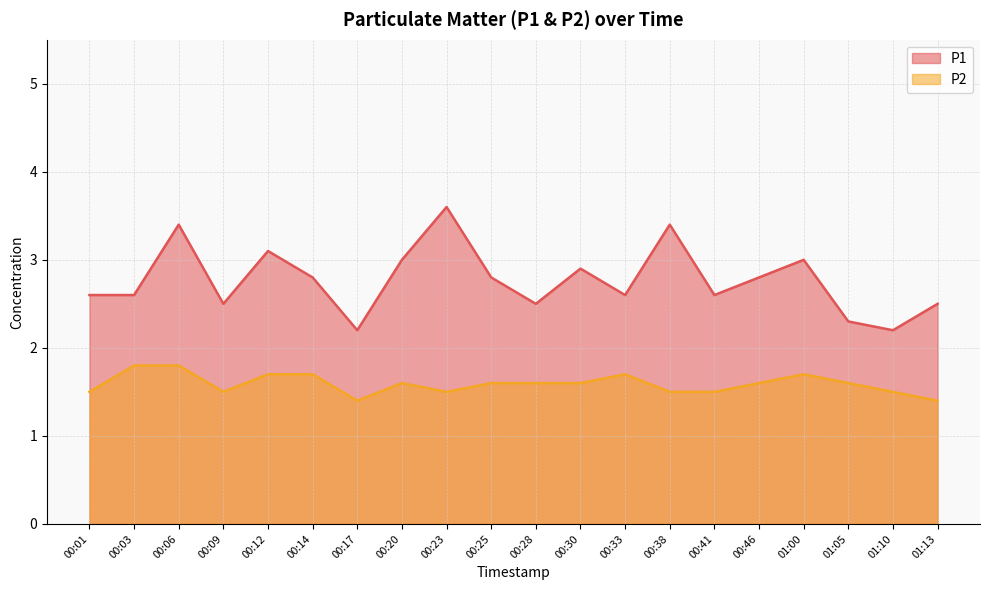

Which label corresponds to the largest value in the chart?

00:23